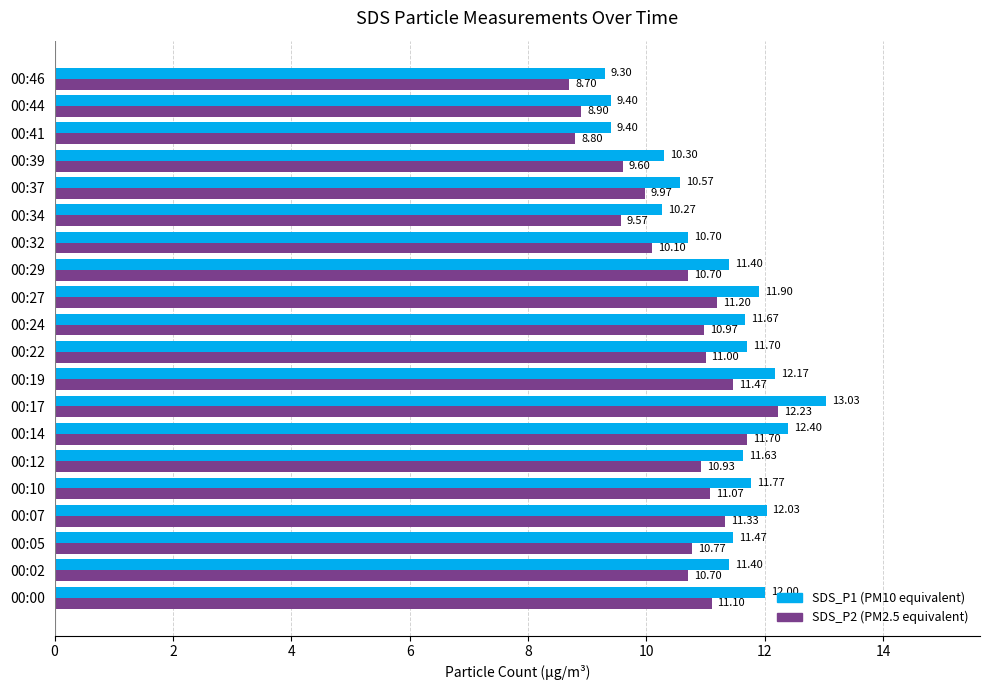

At which category is the sum across all series the highest?

00:17